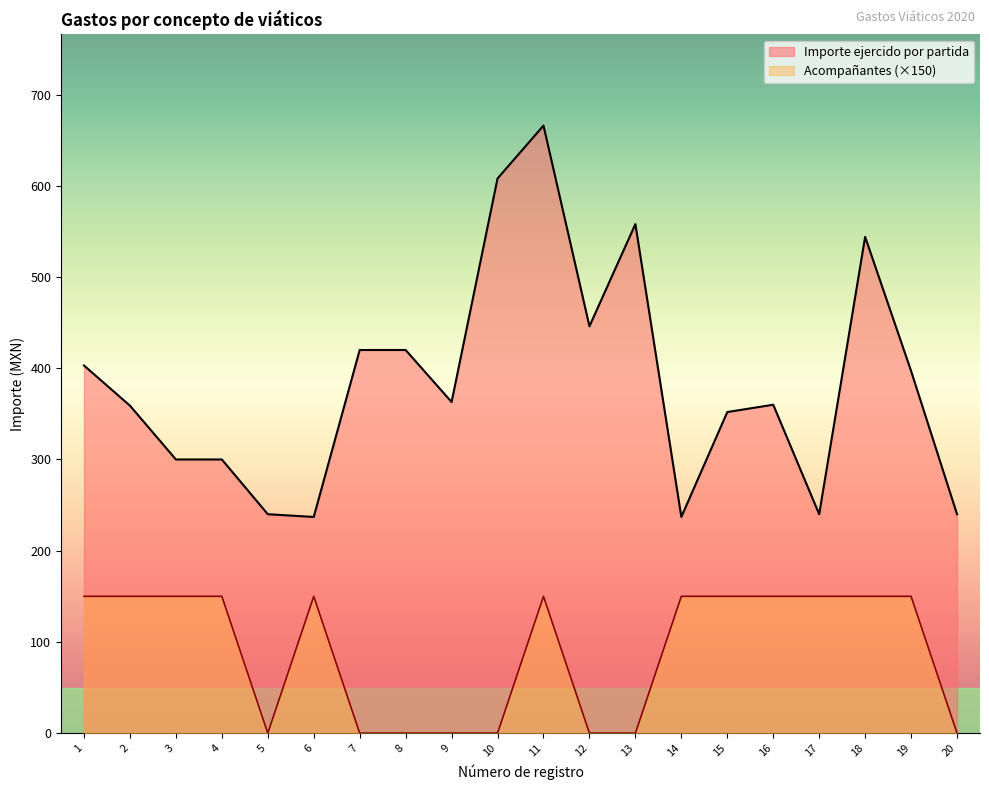

Count the number of categories in the chart.

20